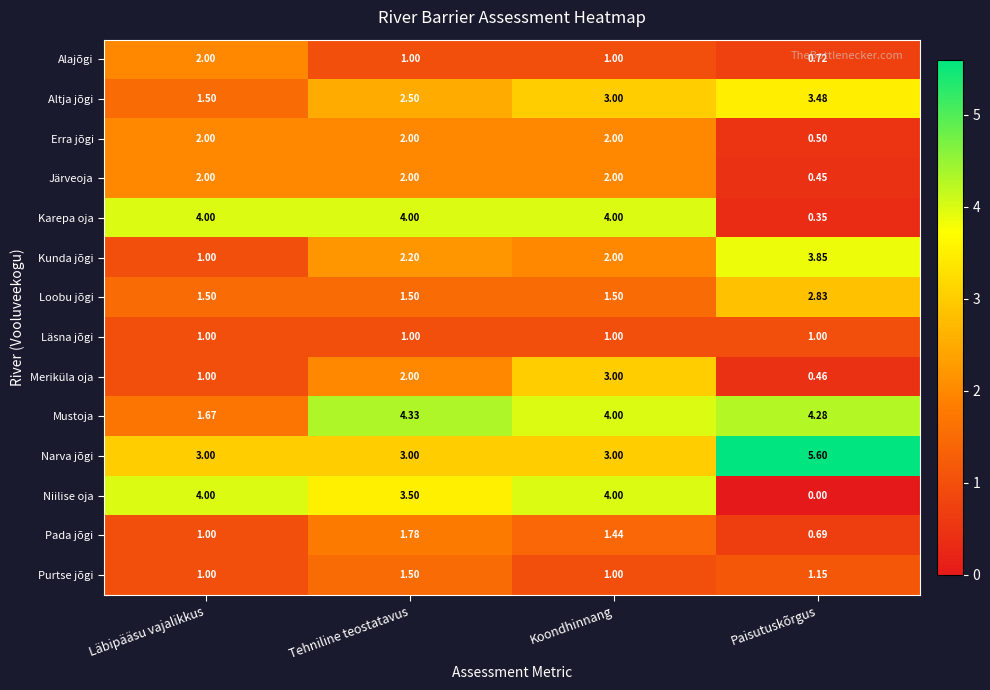

Which category has the highest value across all series?

Paisutuskõrgus